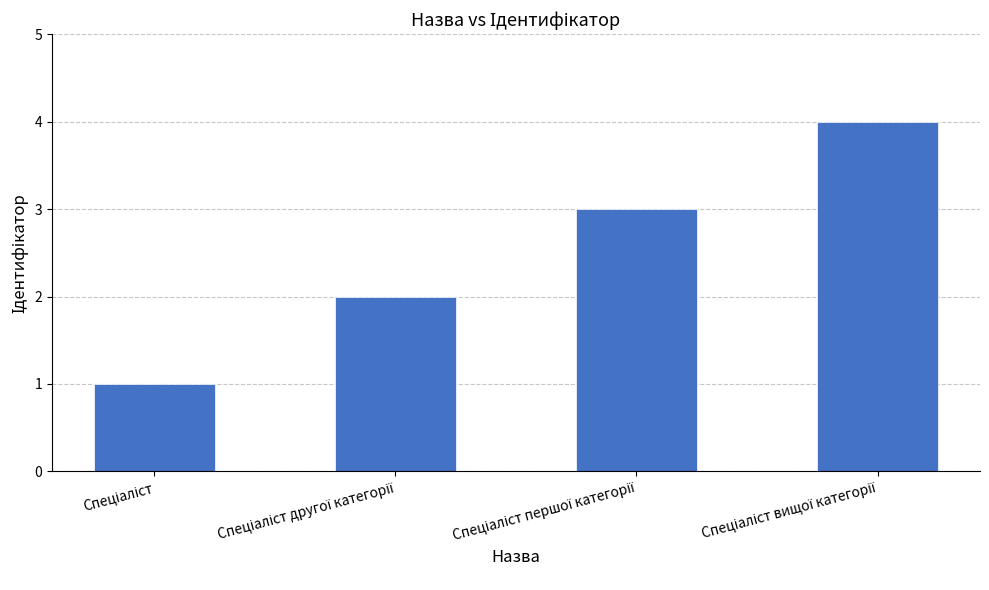

What is the greatest value displayed?

4